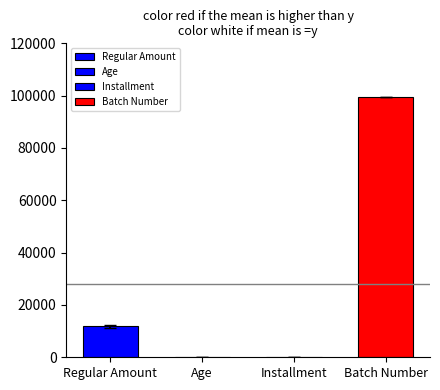

What is the sum of all Regular Amount values?

476000